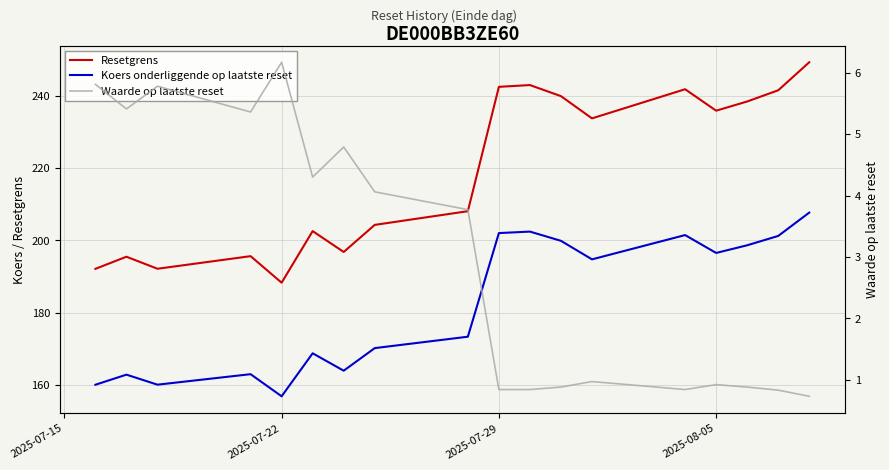

Is this an area chart (filled region under the line)?

No